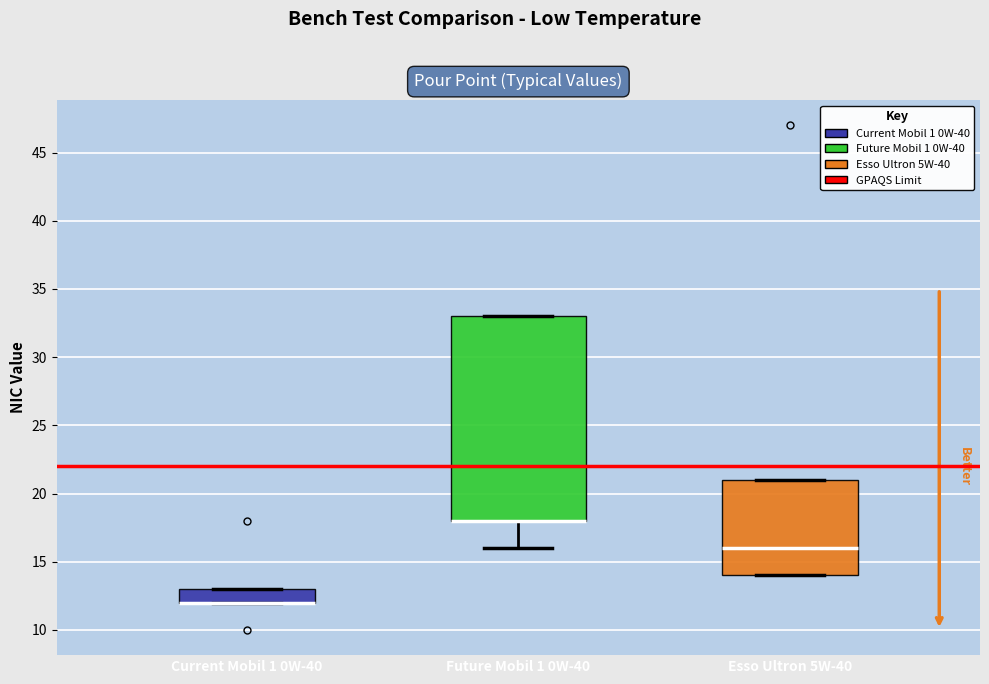

Reading left to right, read every box against the y-axis: the position of its median line, the range the box covers, and the ends of its whiskers. The values are not printed on the chart, so give them approximately, as read against the axis.

Current Mobil 1 0W-40: median 12 (drawn on the box's lower edge), box 12 to 13, whiskers 12 to 13
Future Mobil 1 0W-40: median 18 (drawn on the box's lower edge), box 18 to 33, whiskers 16 to 33
Esso Ultron 5W-40: median 16, box 14 to 21, whiskers 14 to 21